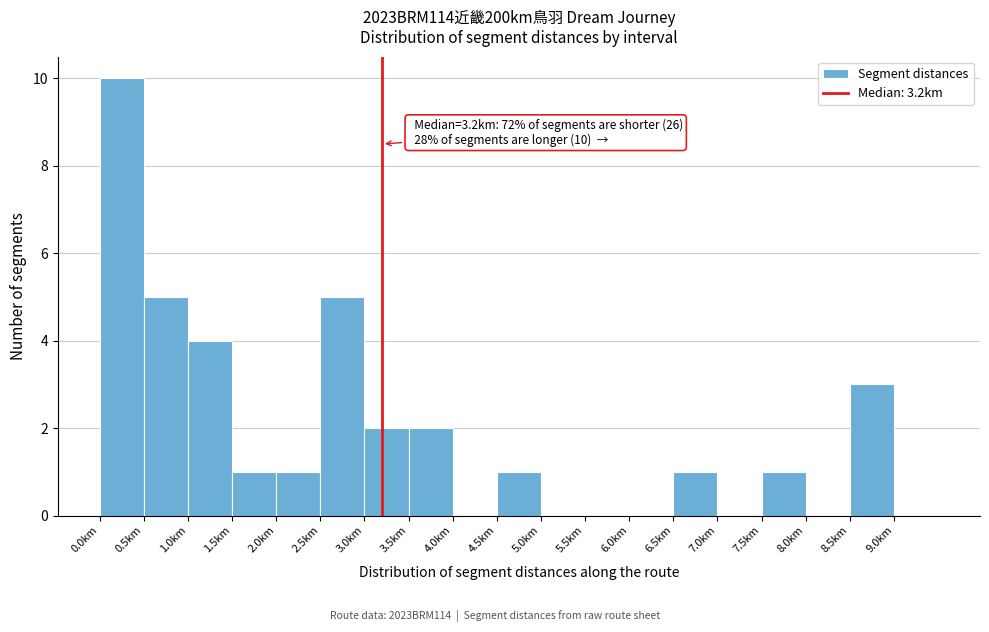

Over which range of the x-axis is the bar tallest?

0.0 to 0.5